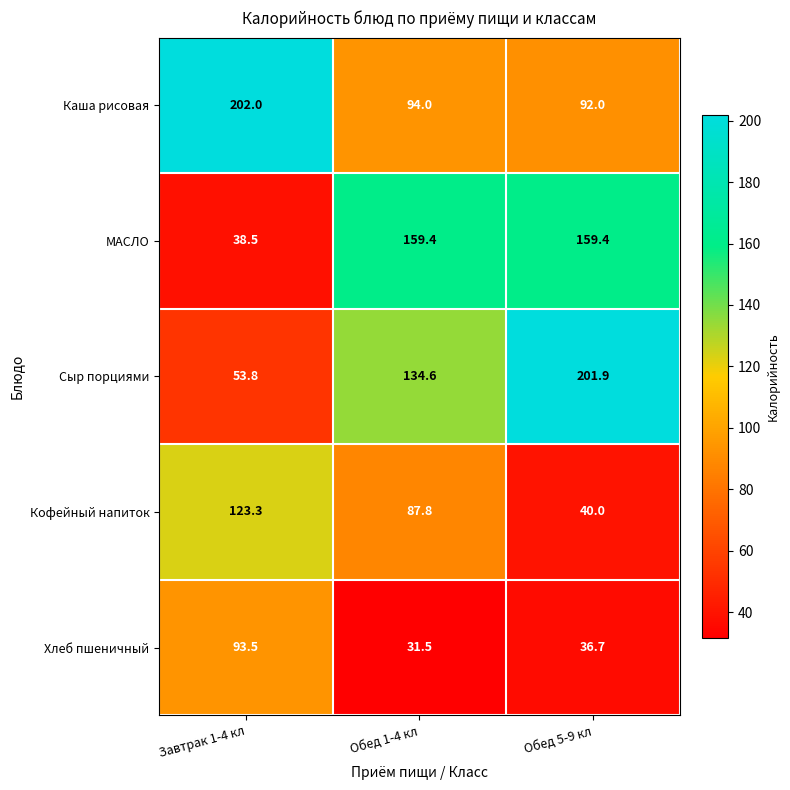

What is the total value across all series at Обед 1-4 кл?

507.3